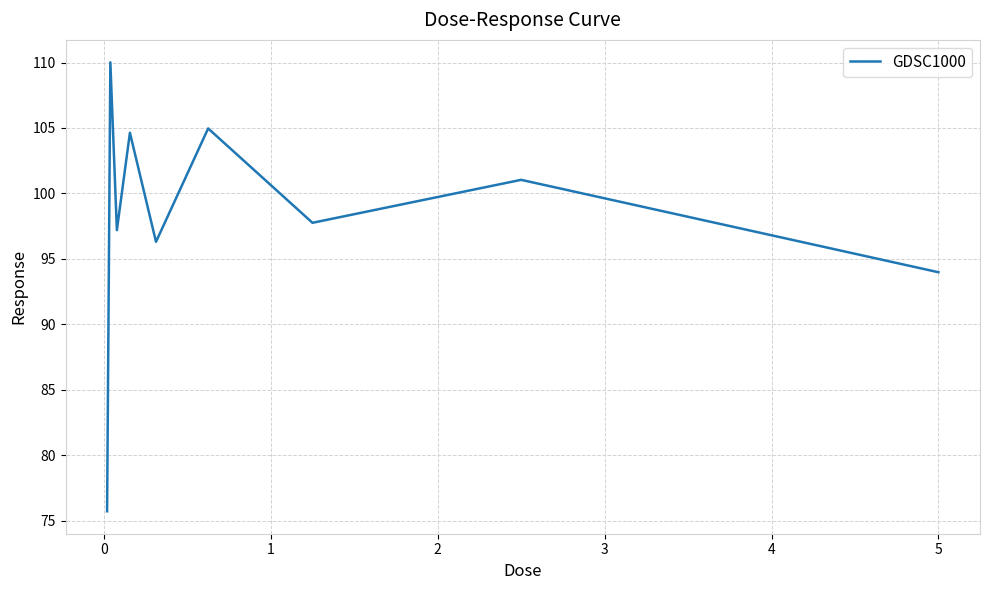

What is the average value?

98.0